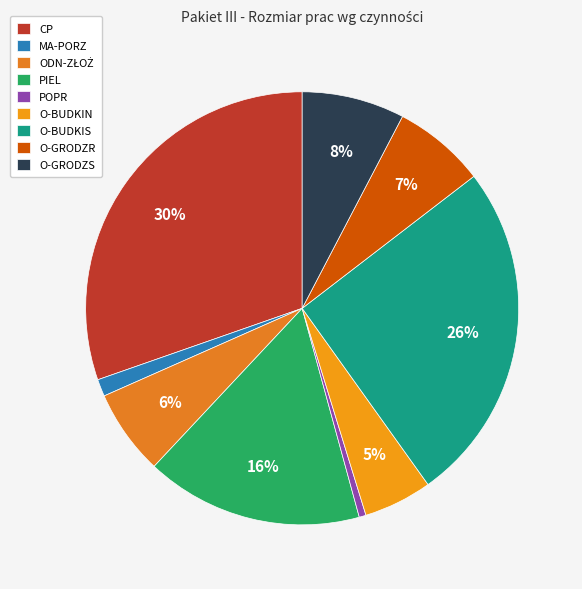

Which category has the biggest portion of the pie?

CP